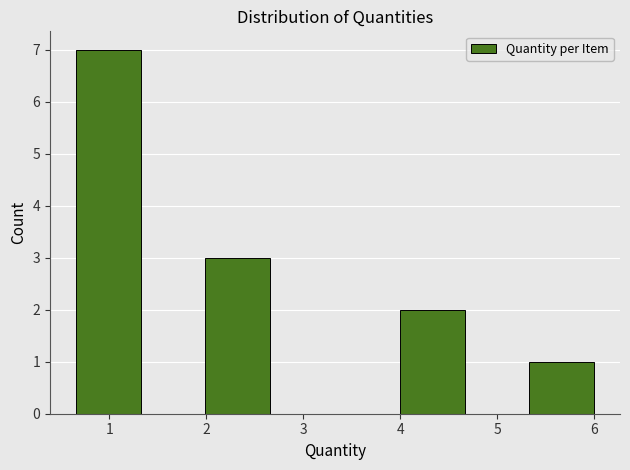

Reading left to right, list every bar in this chart as the range it spans on the x-axis followed by its height. Neither the bar edges nor the heights are printed on the chart, so give them approximately, as read against the axes.

0.7 to 1.3: 7
1.3 to 2.0: 0
2.0 to 2.7: 3
2.7 to 3.3: 0
3.3 to 4.0: 0
4.0 to 4.7: 2
4.7 to 5.3: 0
5.3 to 6.0: 1